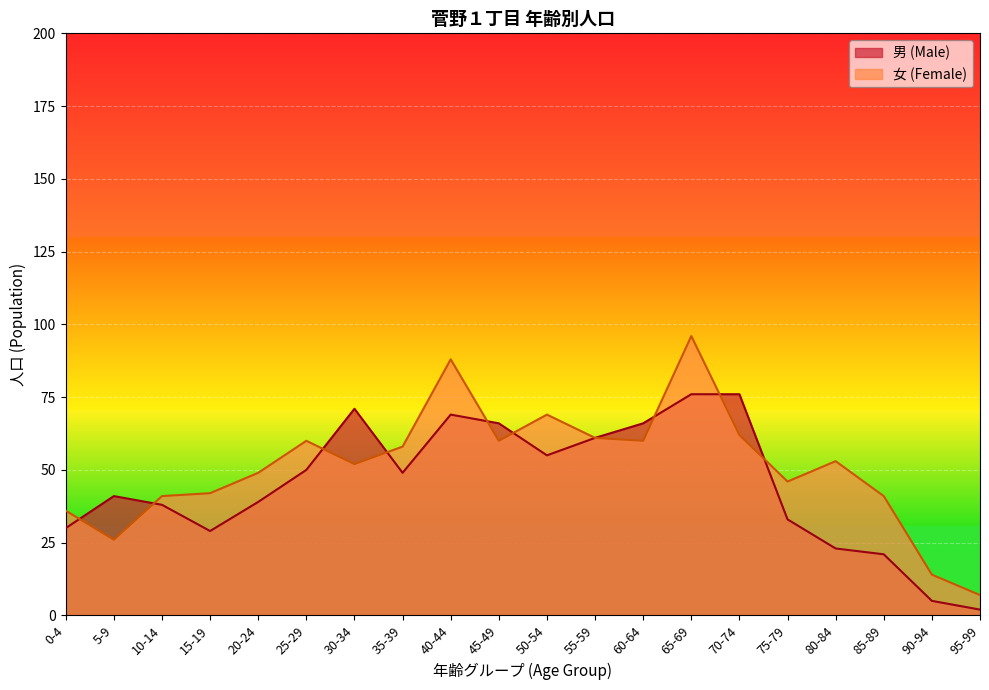

How many lines are shown in the chart?

2